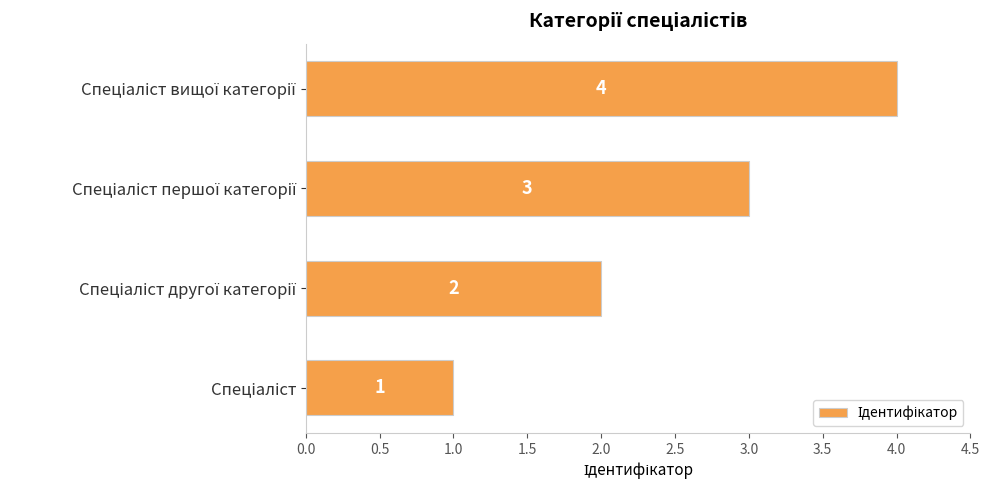

What is the difference between the maximum and minimum values?

3